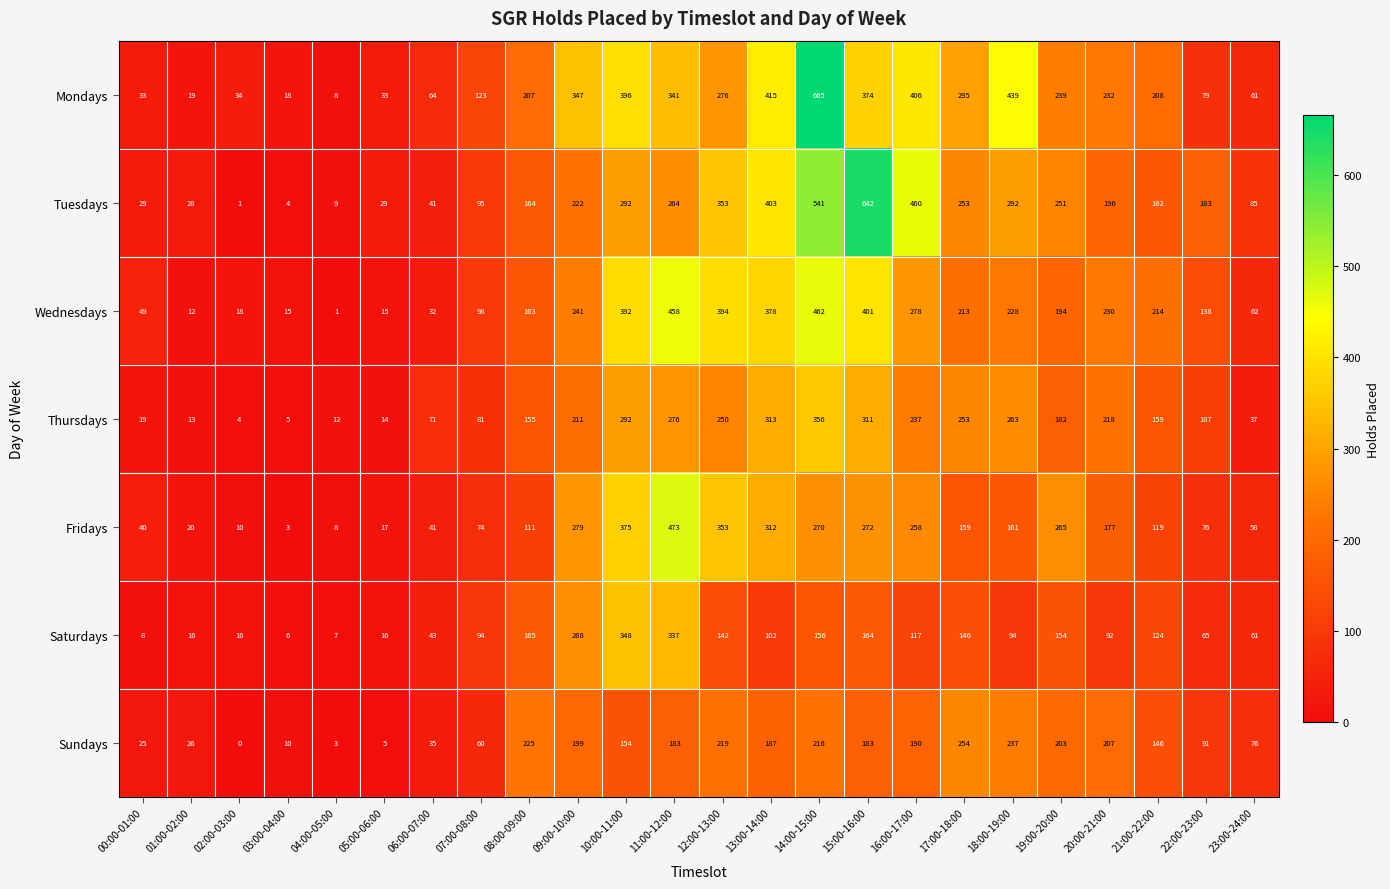

What is the difference between the highest and lowest values at 06:00-07:00?

39